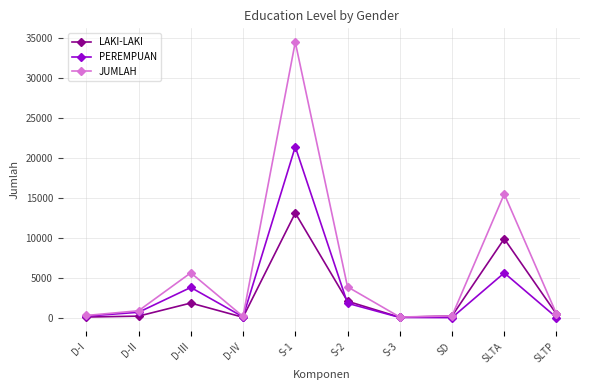

What is the difference between the highest and lowest values at SD?

215